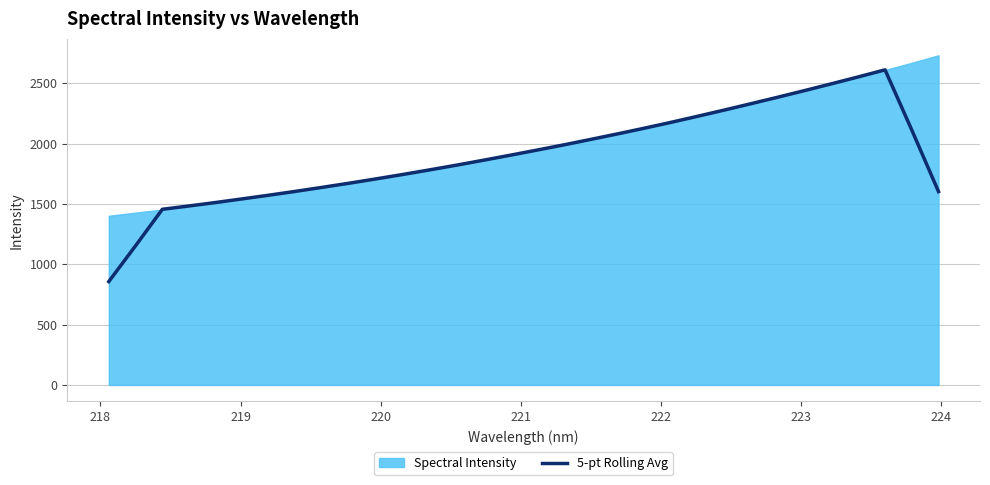

What is the minimum value shown in the chart?

857.2